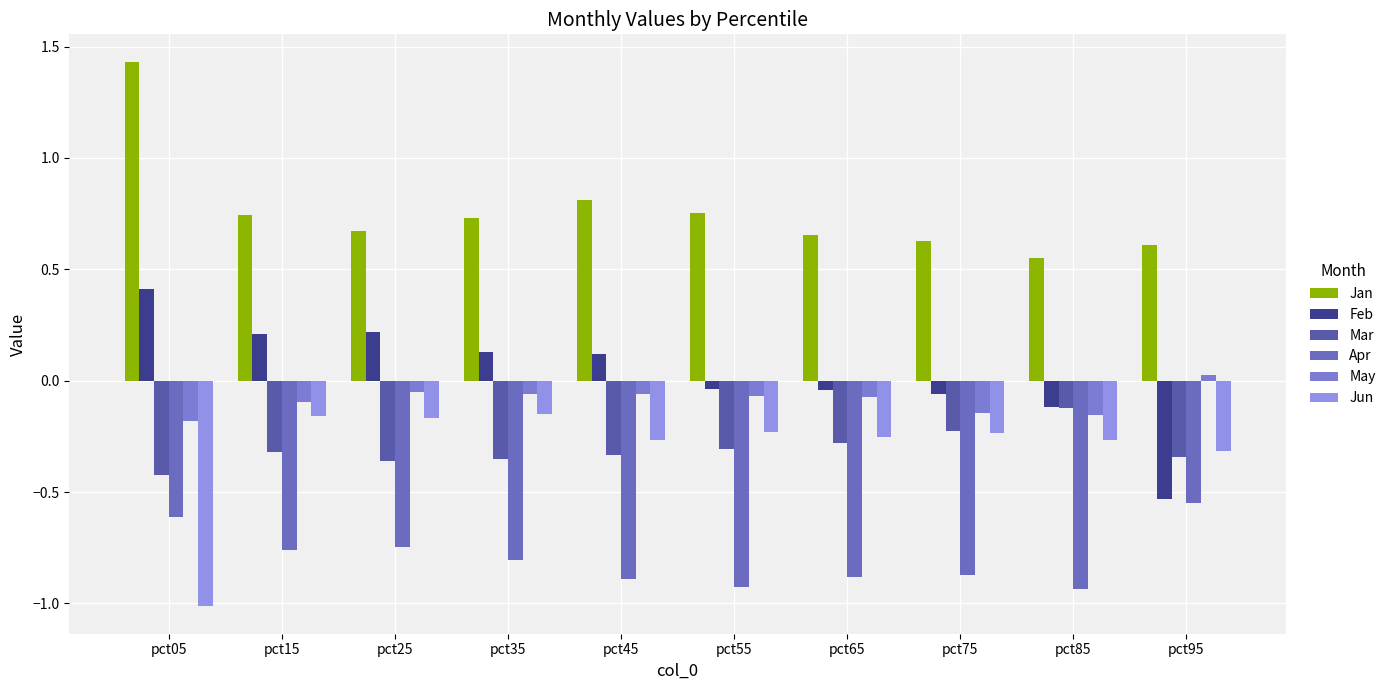

At which label does May first exceed 0?

pct95